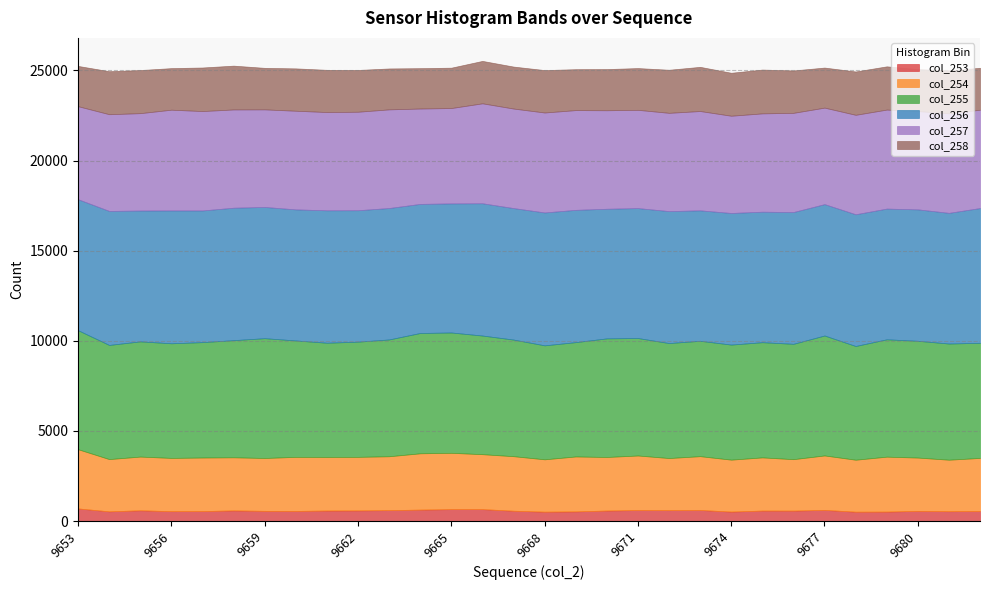

What are all the series names shown in the legend?

col_253, col_254, col_255, col_256, col_257, col_258